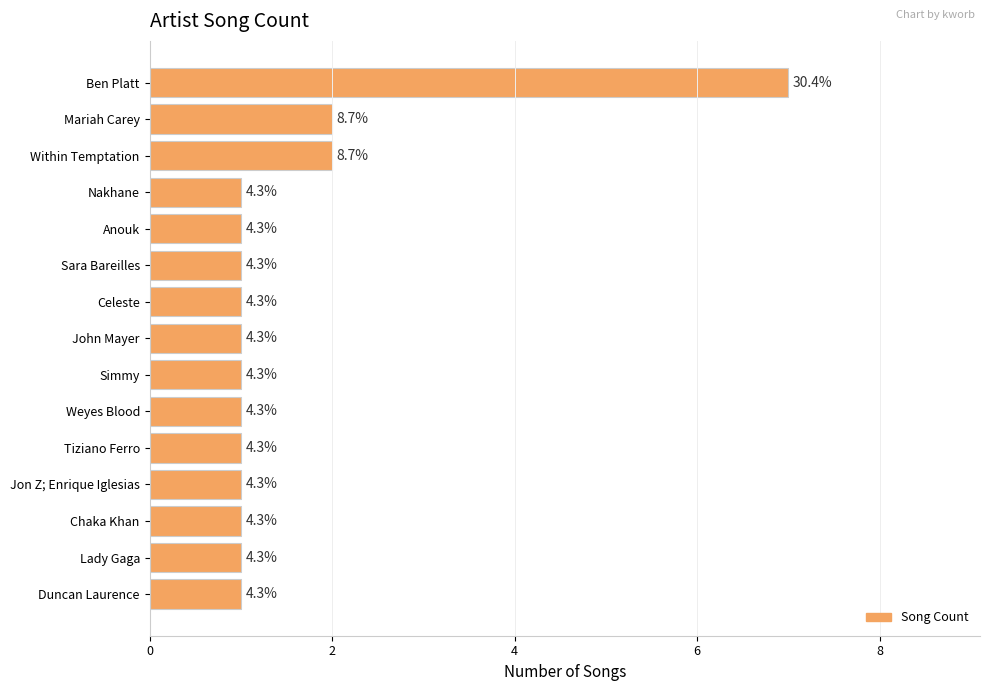

How many bars are there in total?

15